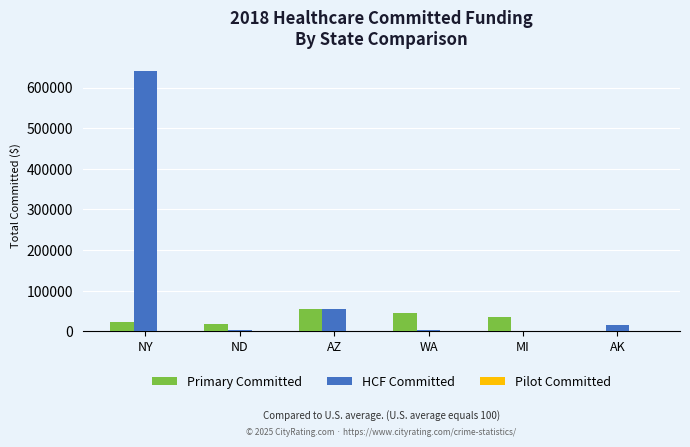

Which series has the largest total across all categories?

HCF Committed